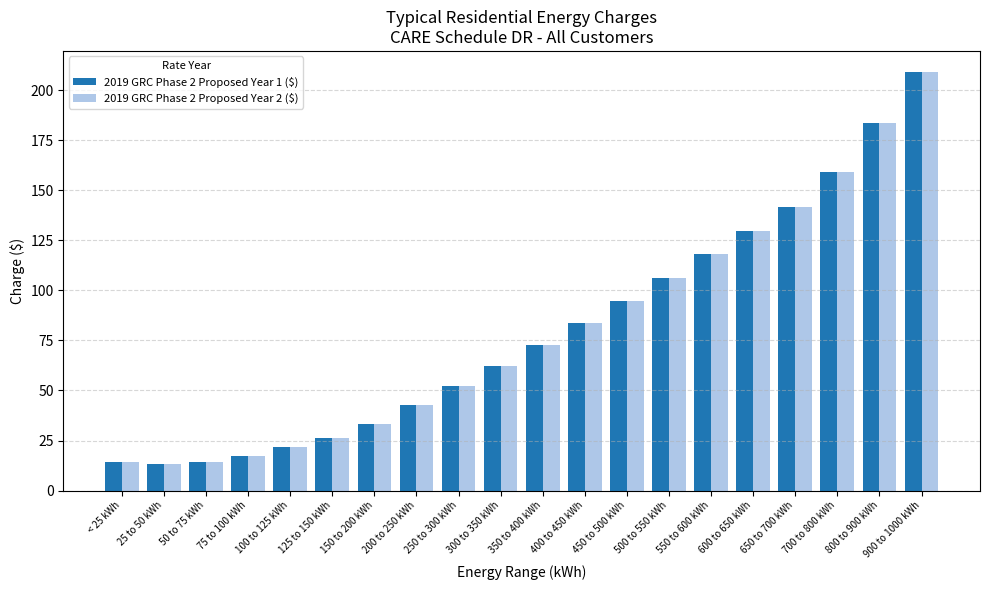

What is the sum of the 2019 GRC Phase 2 Proposed Year 1 ($) values at 300 to 350 kWh and 800 to 900 kWh?

245.7